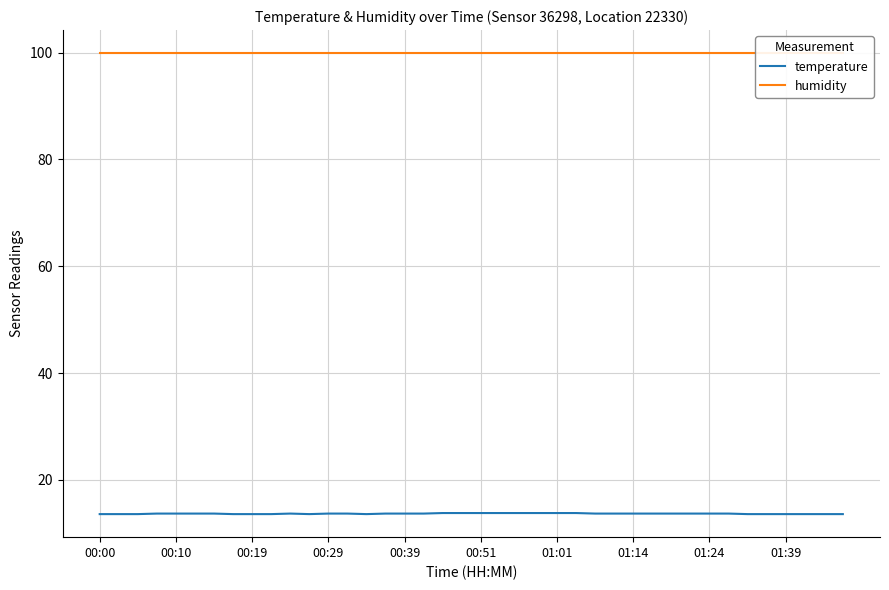

Is this an area chart (filled region under the line)?

No